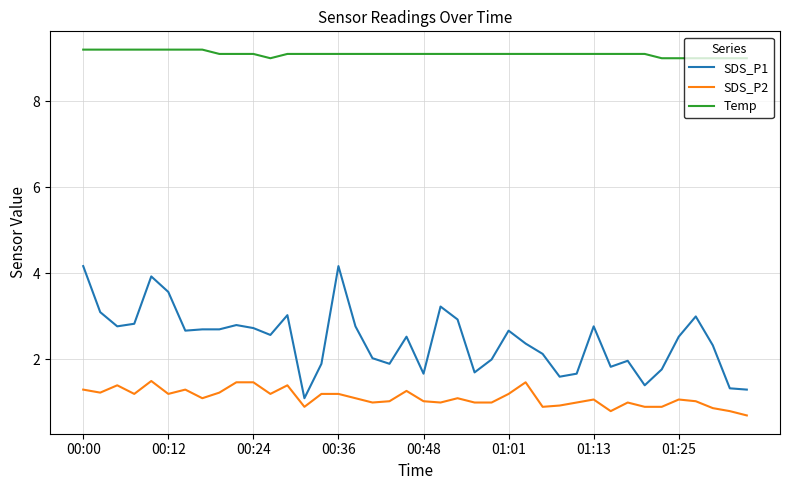

Which series has the largest total across all categories?

Temp